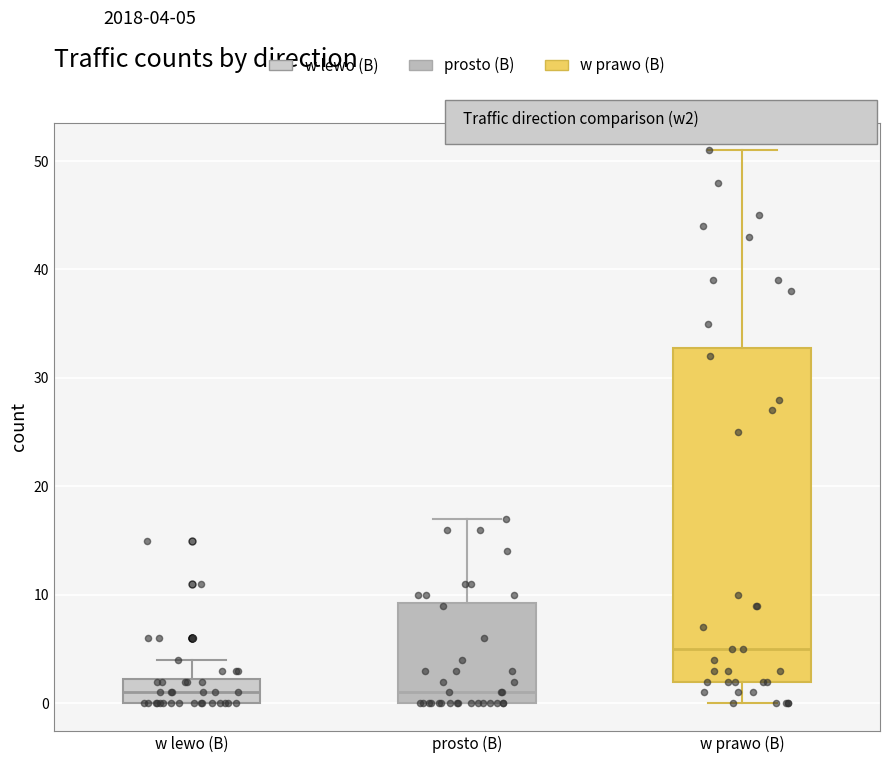

Comparing the boxes themselves (not the whiskers), which one is the tallest?

w prawo (B)